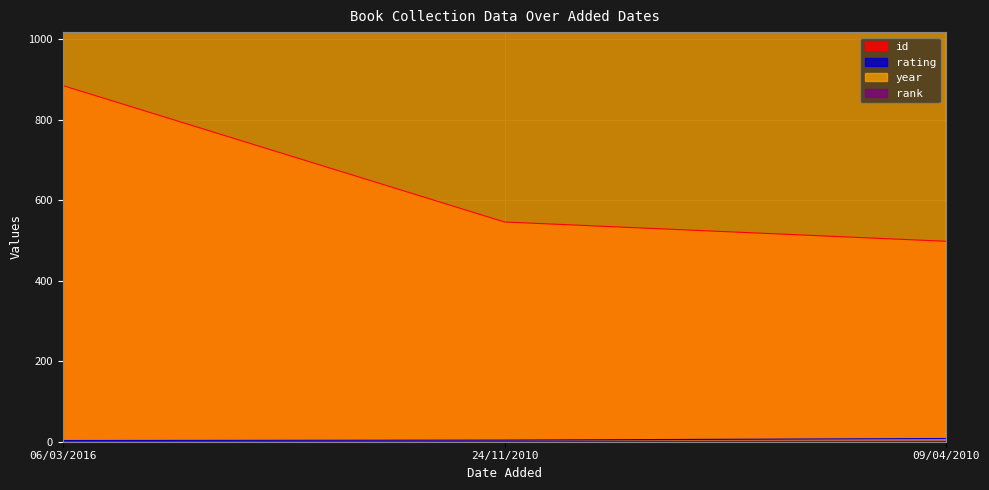

Reading left to right, list all the values displayed in this chart.

id: 885	546	498
rating: 3	4	8
year: 2006	2006	2010